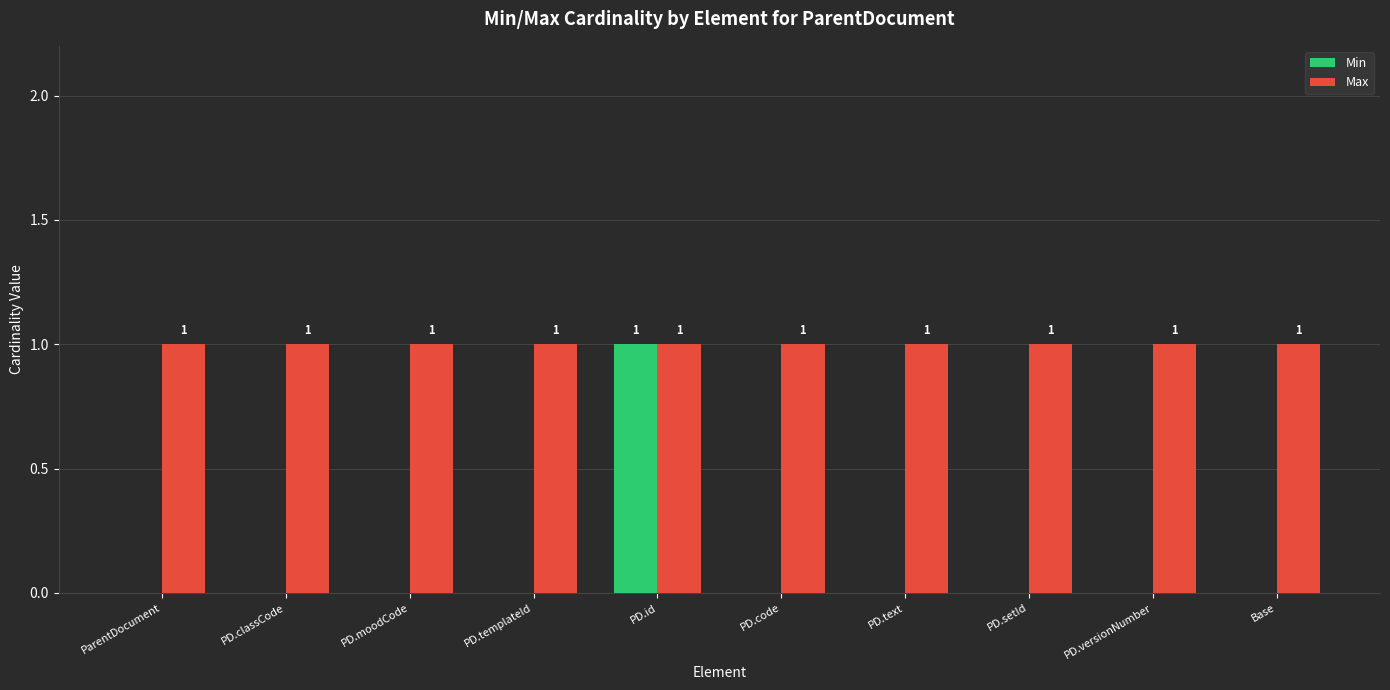

The Max series shows 1 at PD.versionNumber. True or false?

True